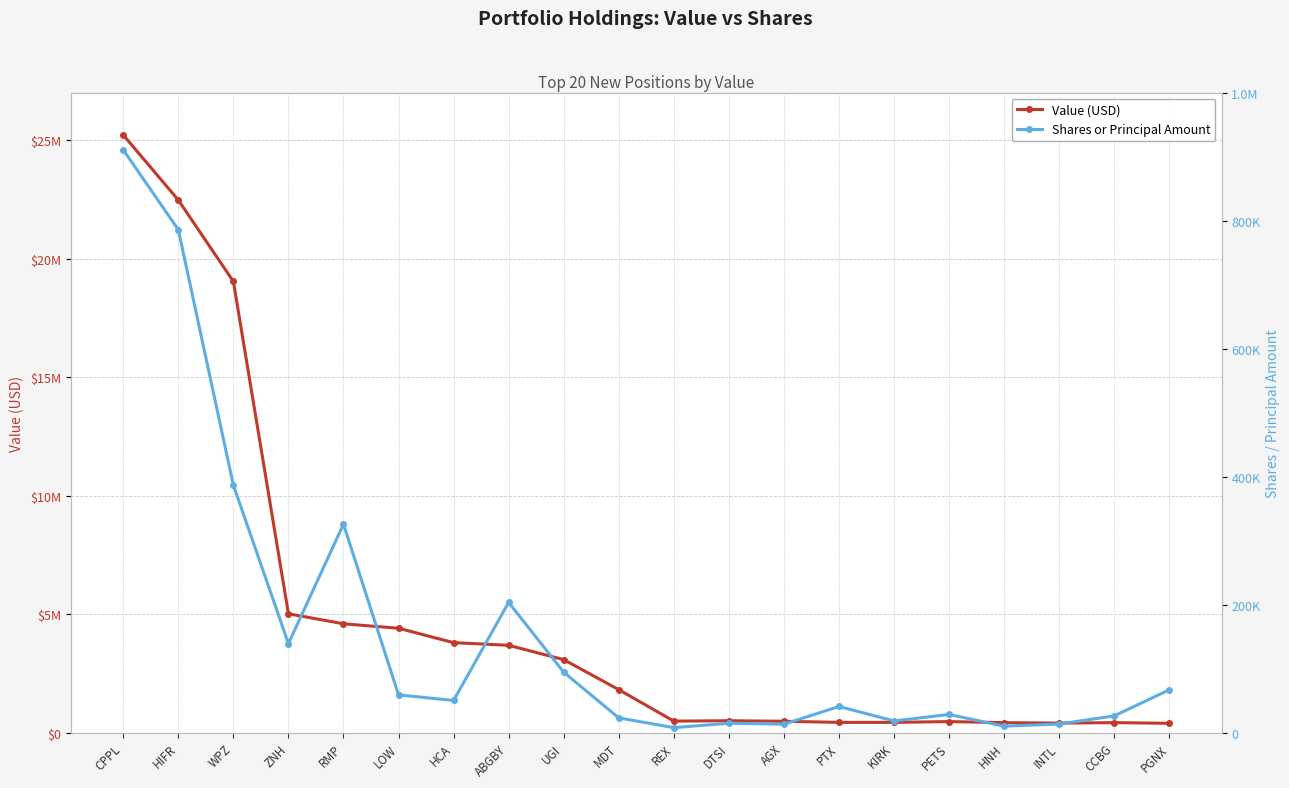

The Value (USD) series shows 429000 at HNH. True or false?

True